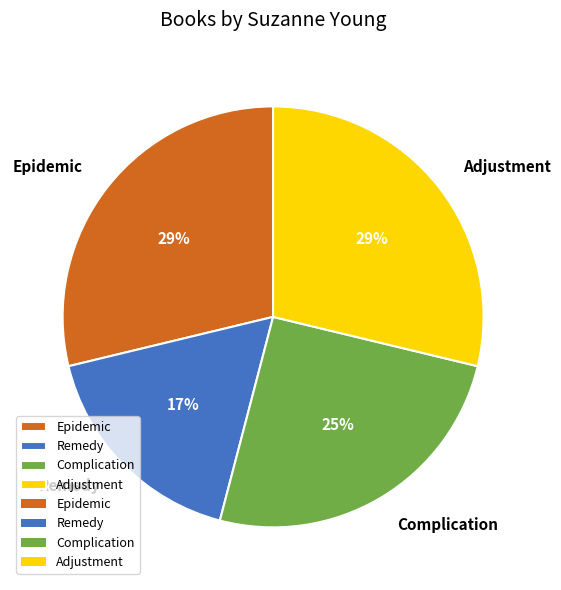

What percentage is the Complication slice, to the nearest percent?

25%